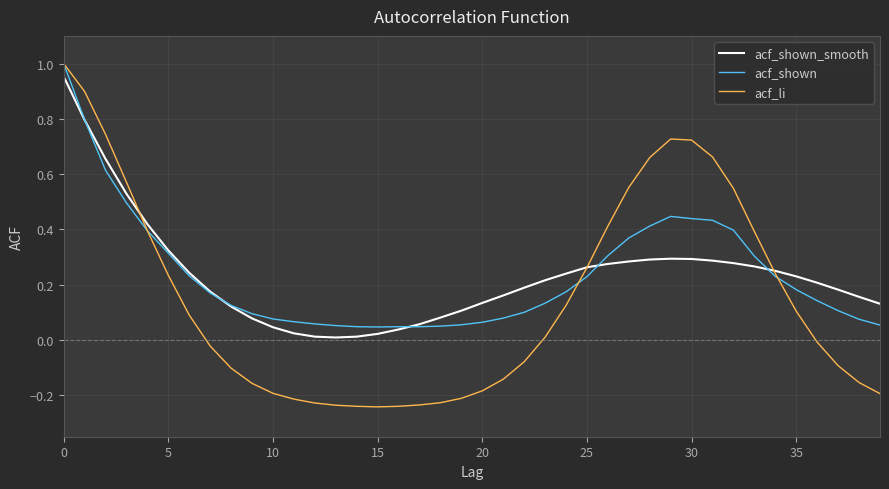

After their last crossing, which series has the higher values: acf_shown_smooth or acf_li?

acf_shown_smooth